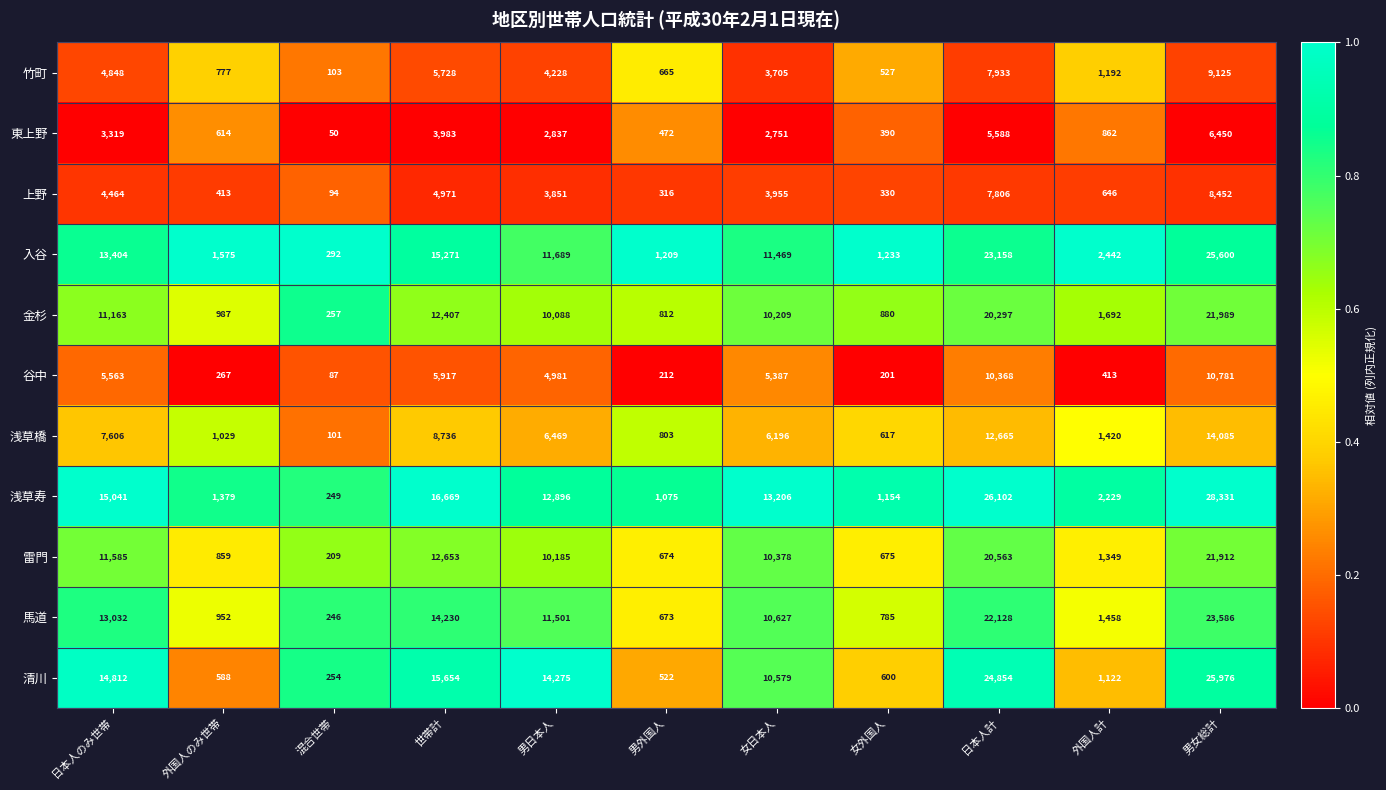

What is the difference between the highest and lowest values at 男外国人?

997